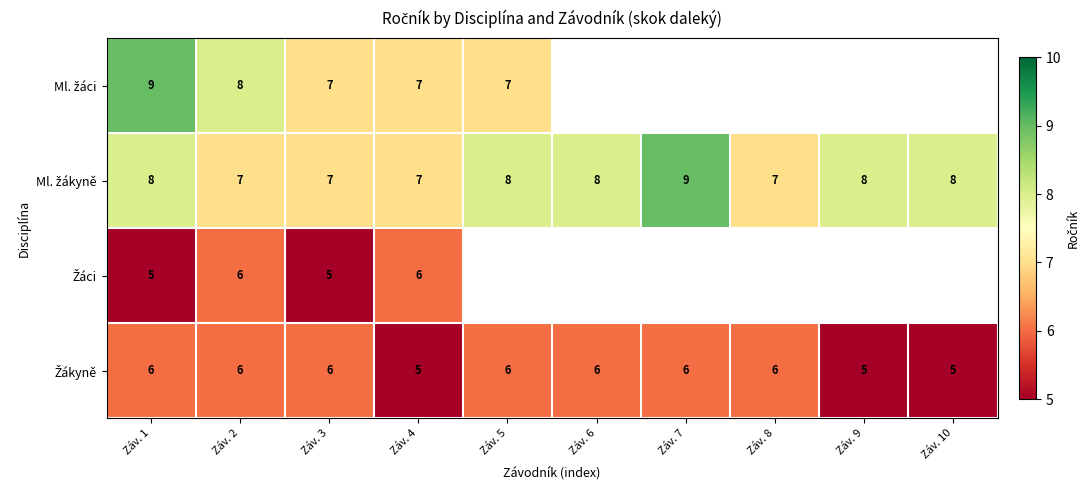

How many categories are shown in the chart?

10